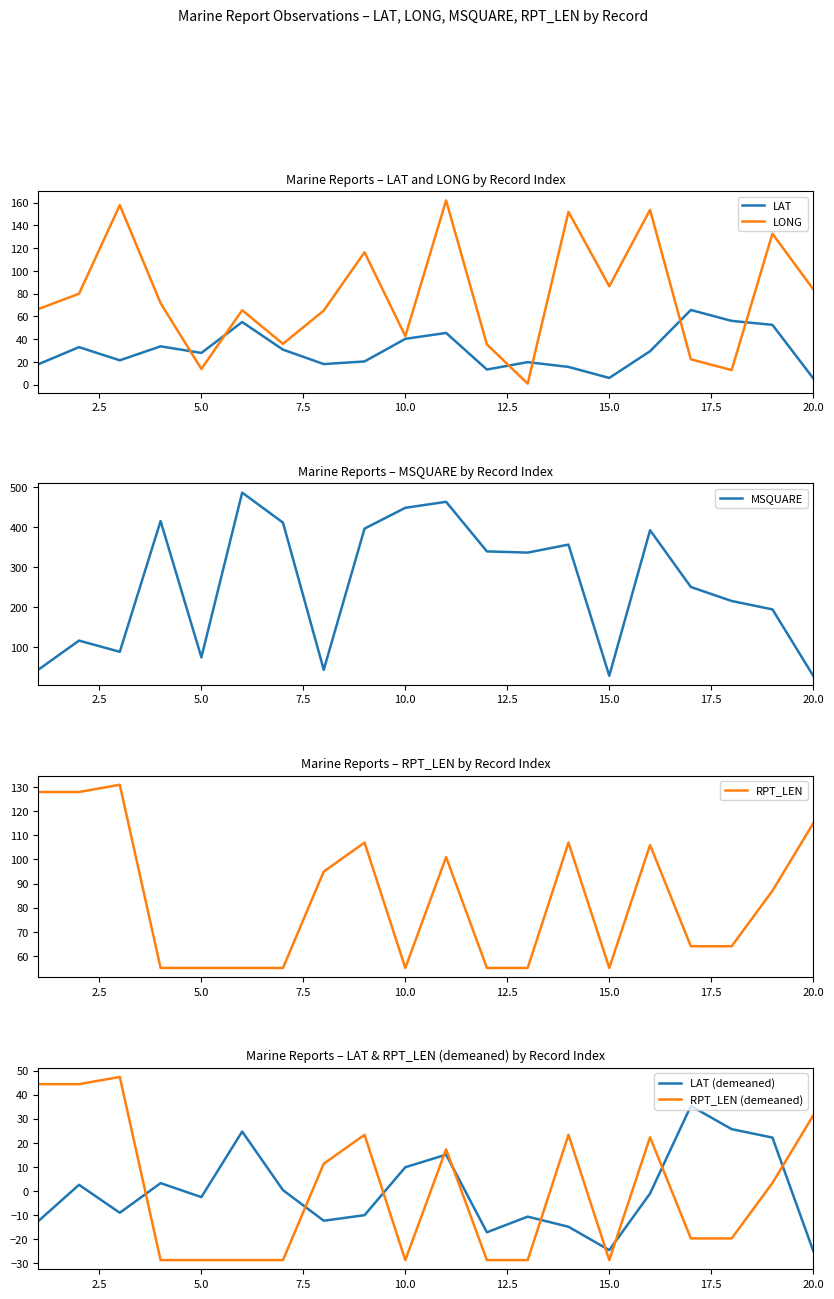

What is the highest value of the LONG series?

162.0